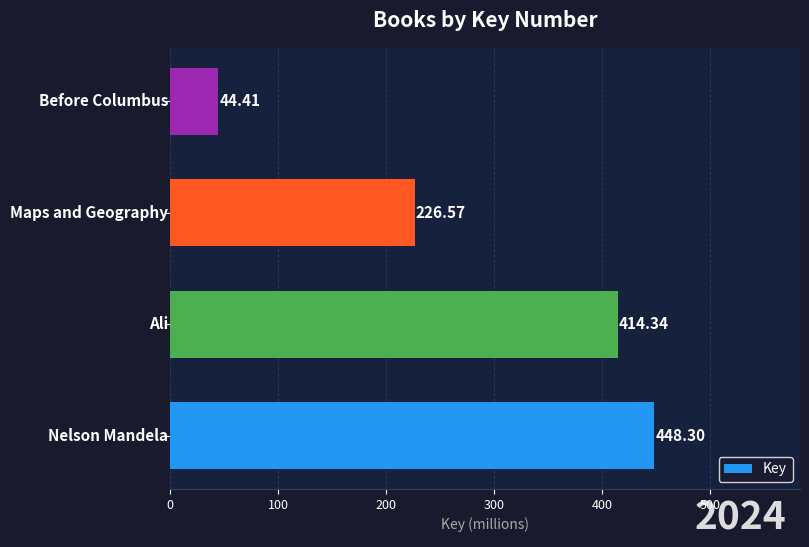

What is the difference between the maximum and second lowest values?

221.7